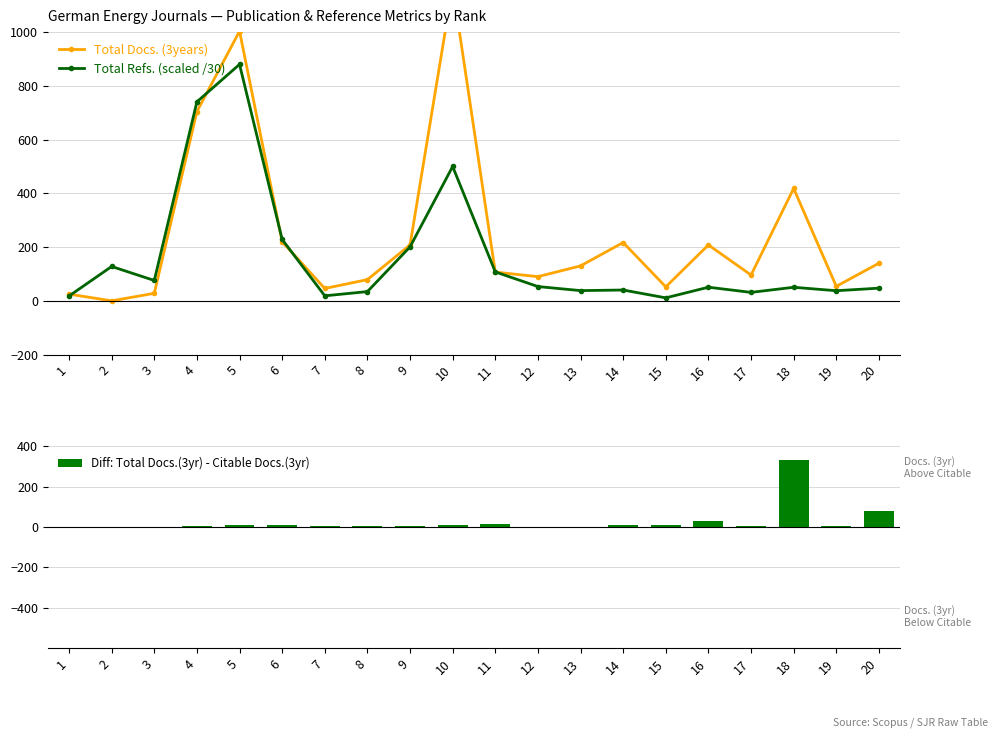

Between 1 and 16, which series saw the biggest shift?

Total Docs. (3years)